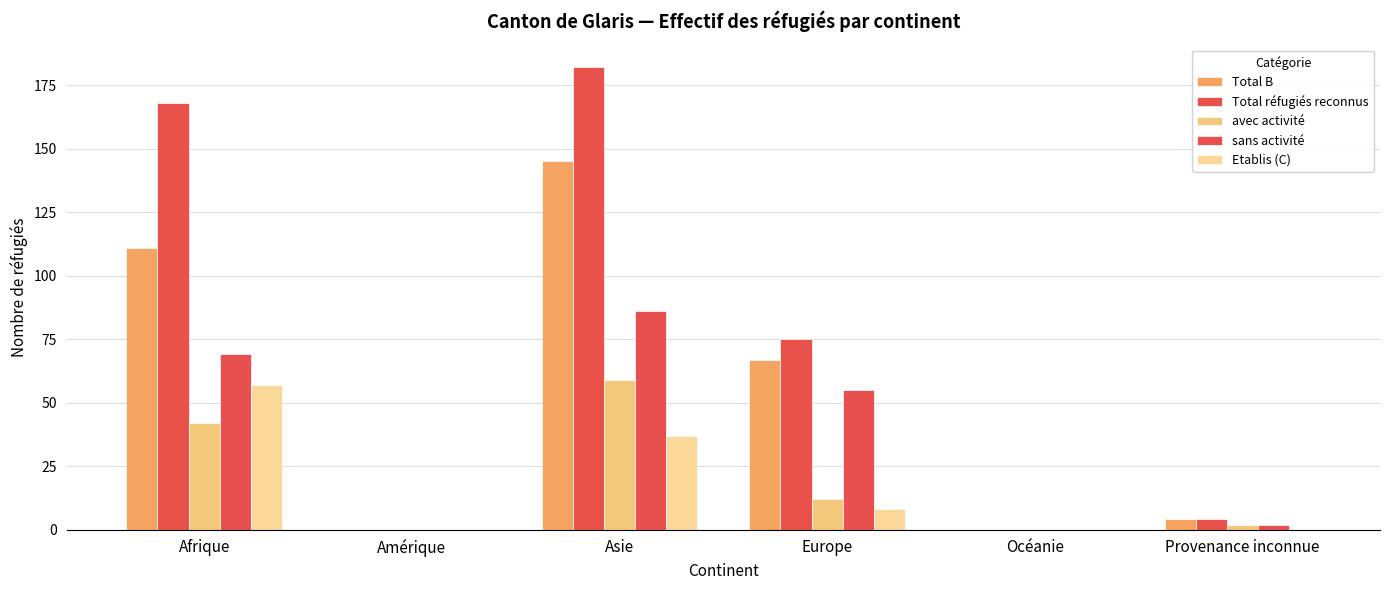

Is the value of avec activité at Afrique greater than the value of Total B at Provenance inconnue?

Yes